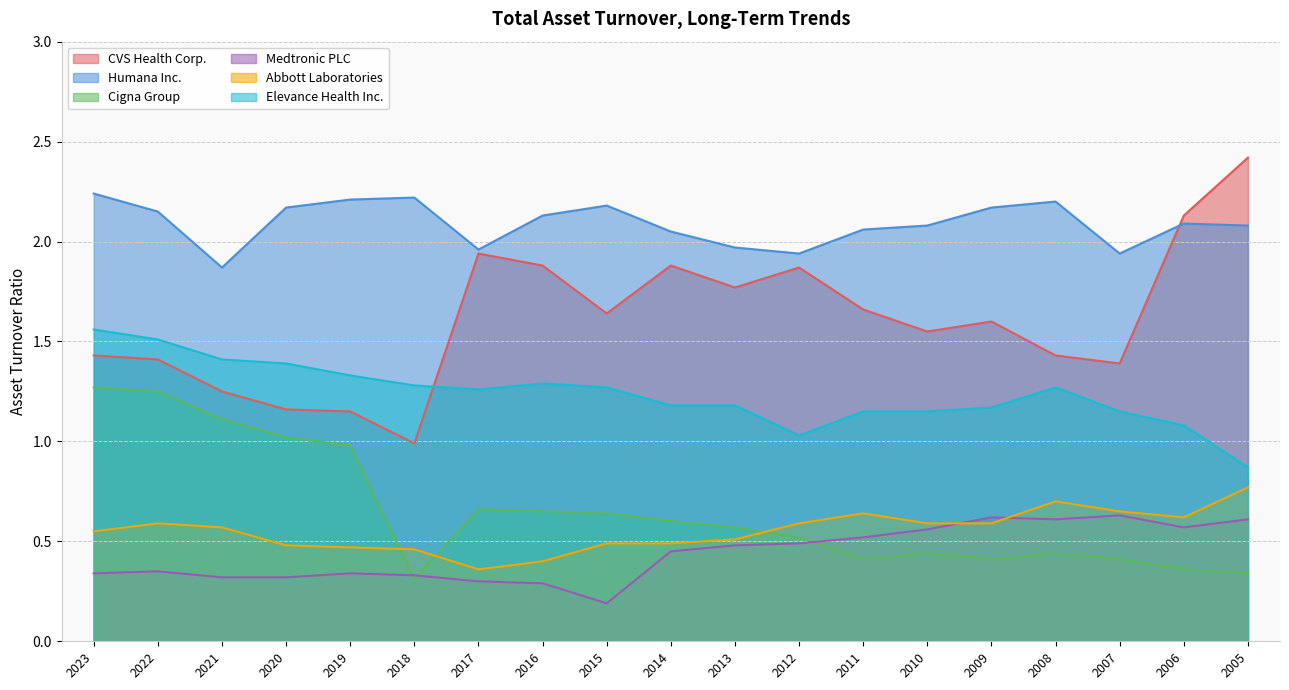

Count the number of data series in this chart.

6